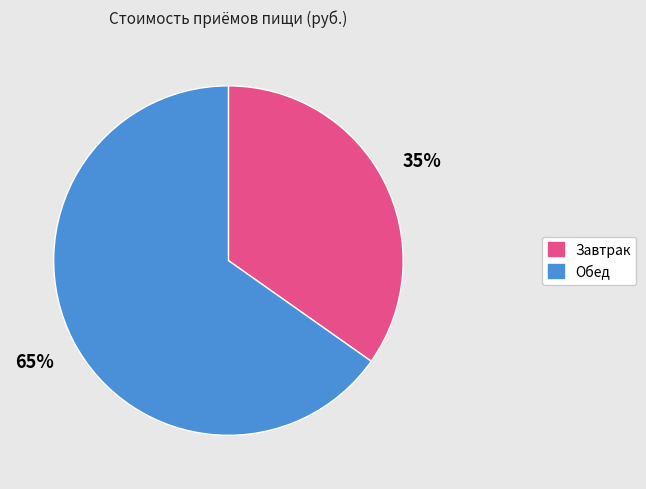

Is Обед the majority of the pie?

Yes